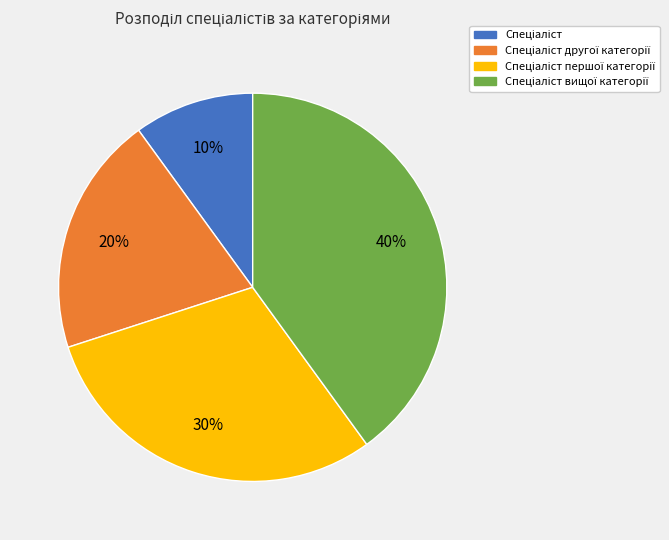

How many slices are in this pie chart?

4